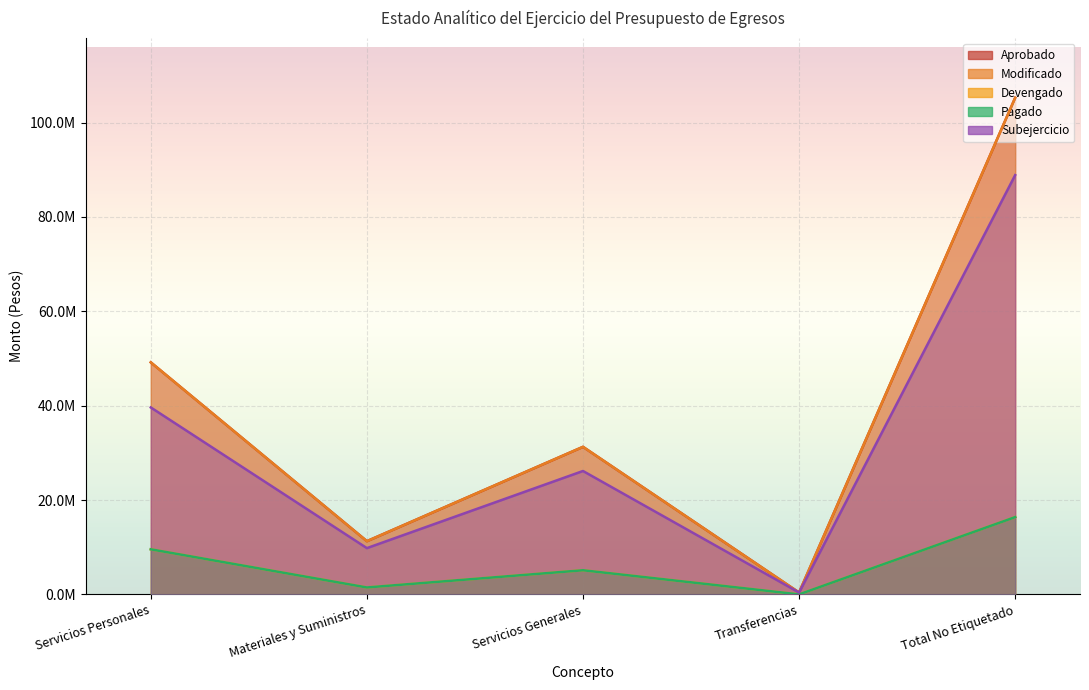

Does the chart display data point markers on the line(s)?

No